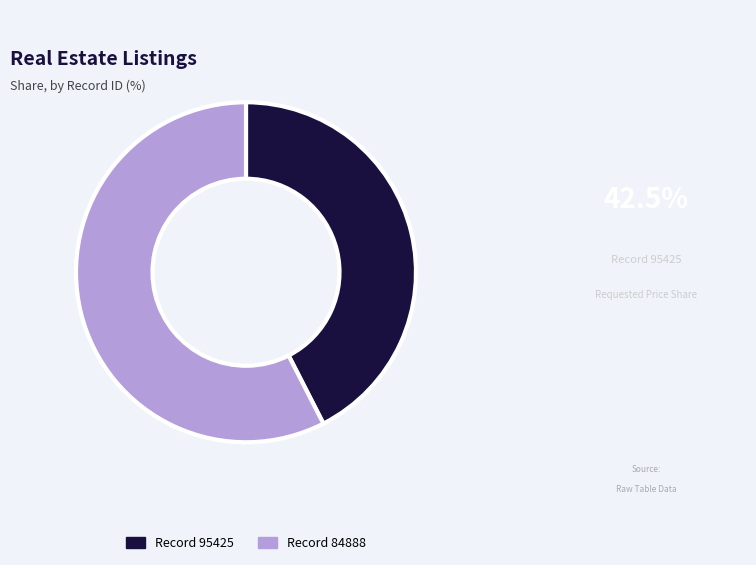

Does any single category account for the majority?

Yes